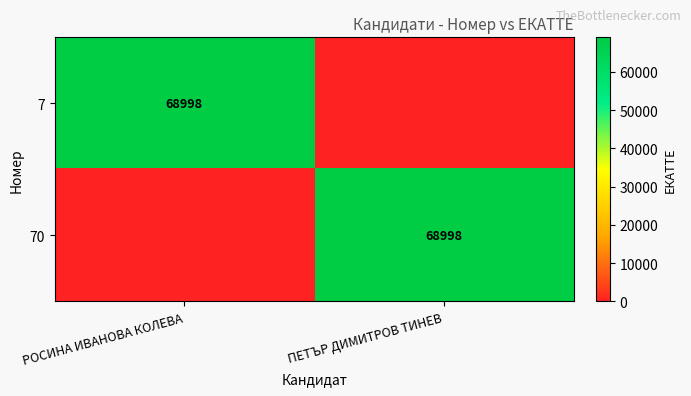

The value of 70 at ПЕТЪР ДИМИТРОВ ТИНЕВ is 68998. True or false?

True